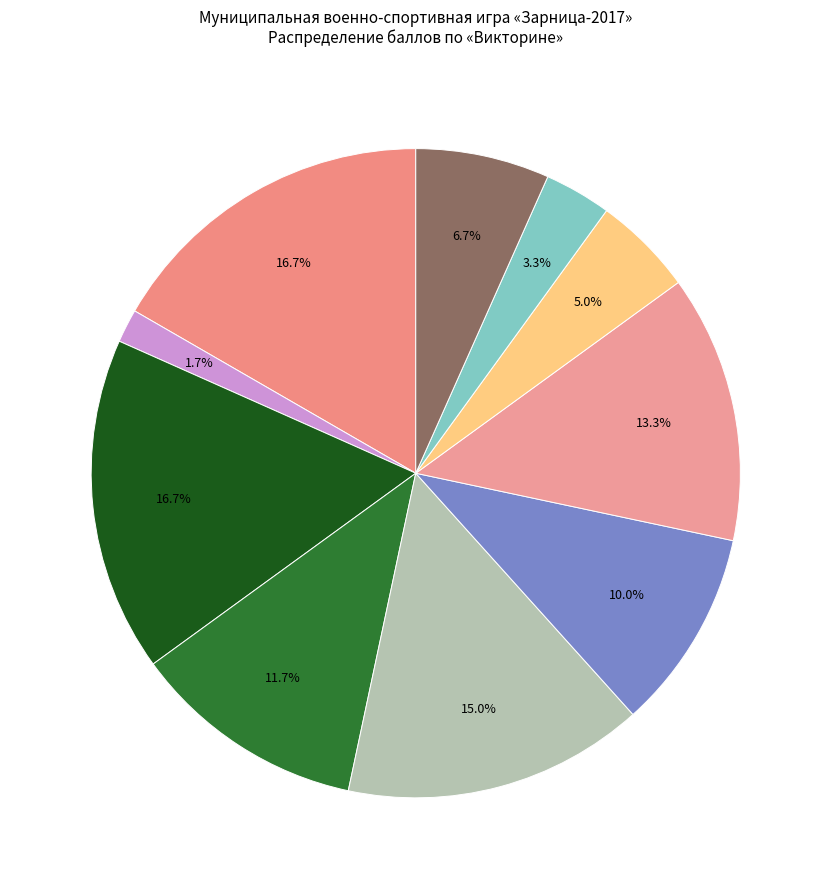

How many slices are in this pie chart?

10